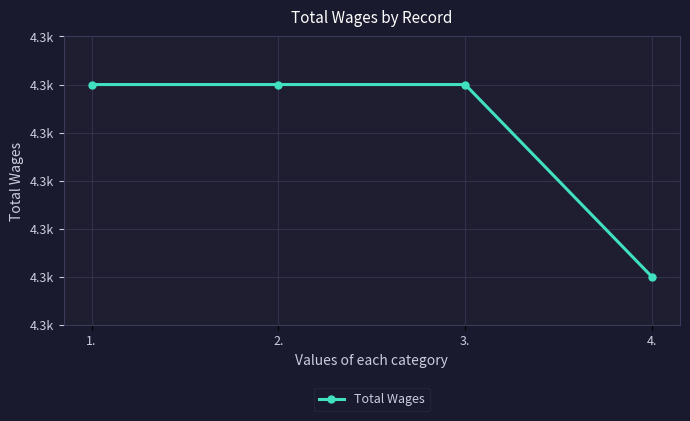

At which label is the value closest to 4330?

1.